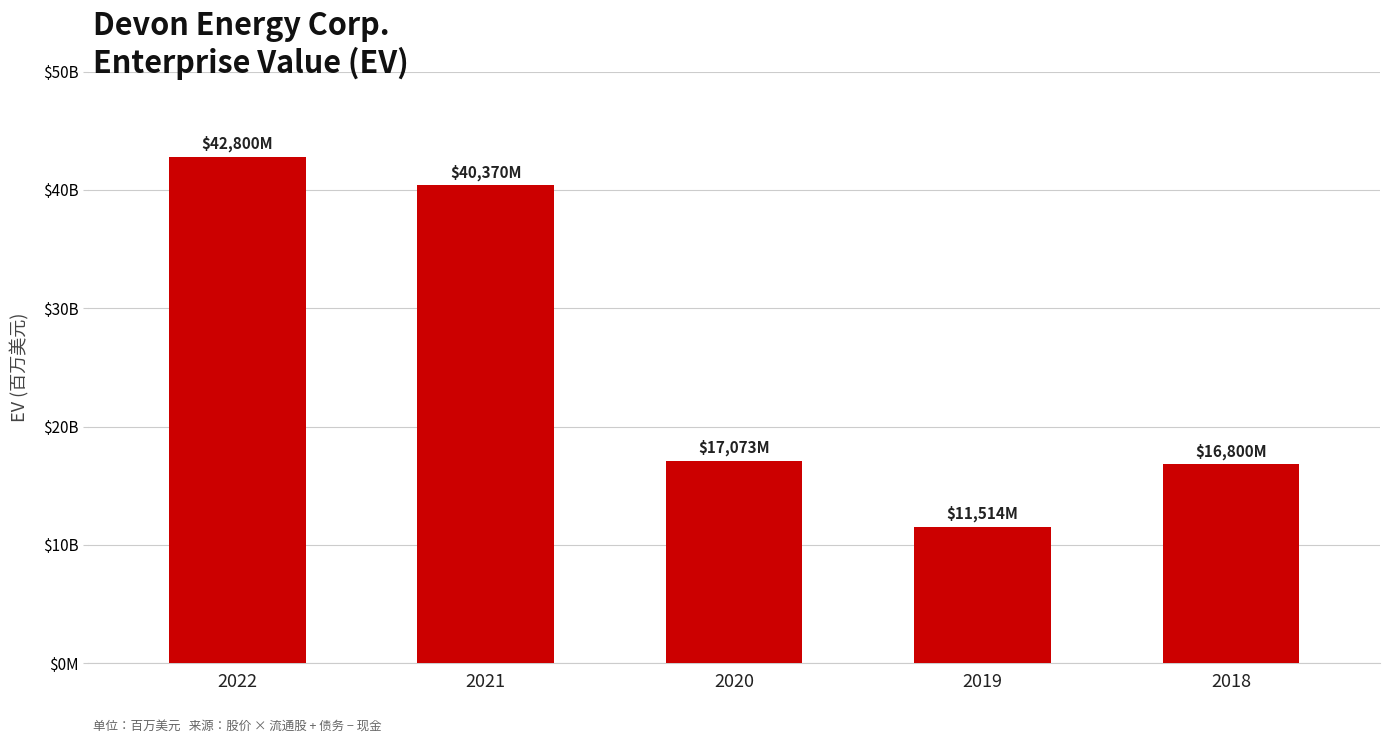

Does the chart contain any negative values?

No